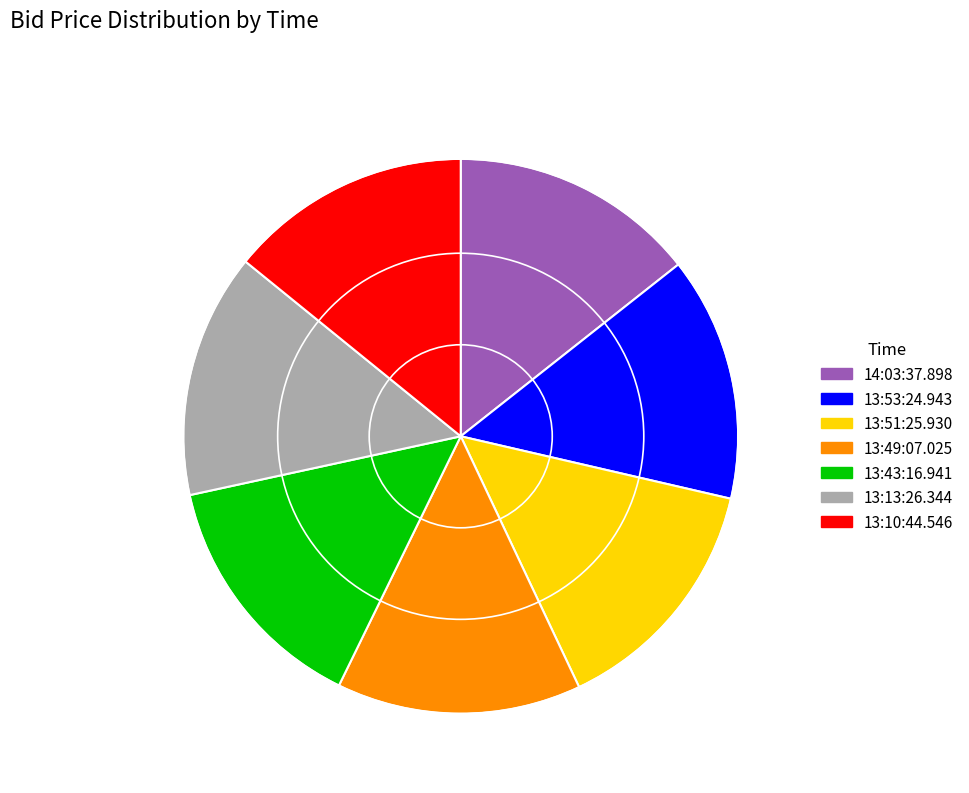

Is the sum of 13:43:16.941 and 13:53:24.943 greater than half?

No